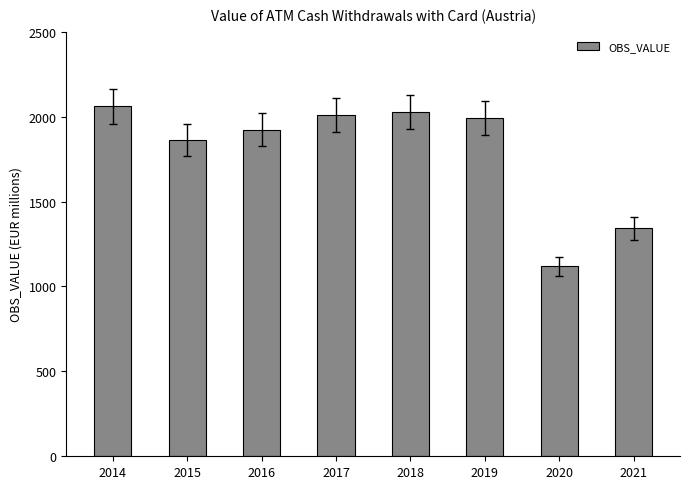

What is the smallest value displayed?

1119.5